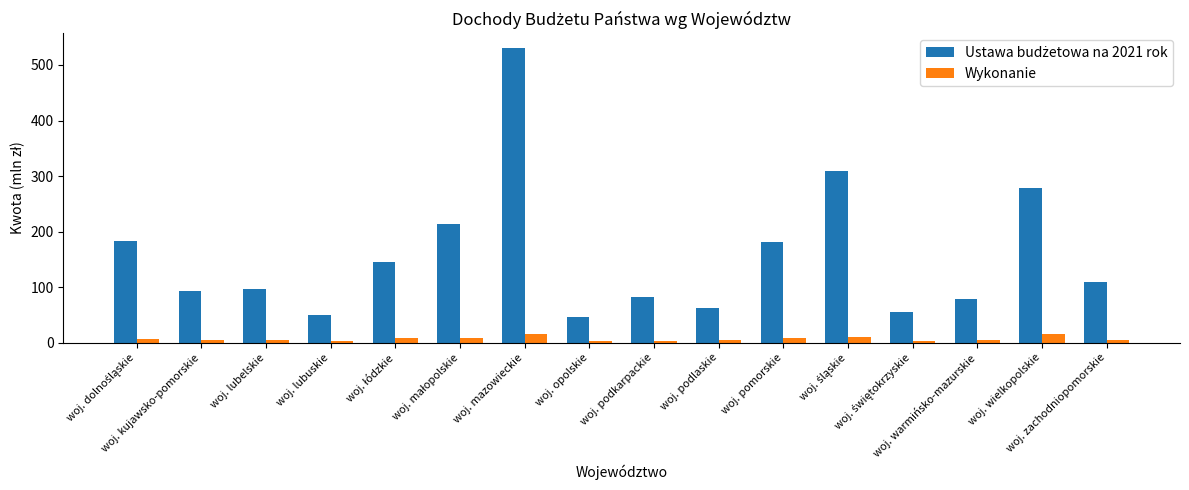

What is the average value of the Wykonanie series?

6.6